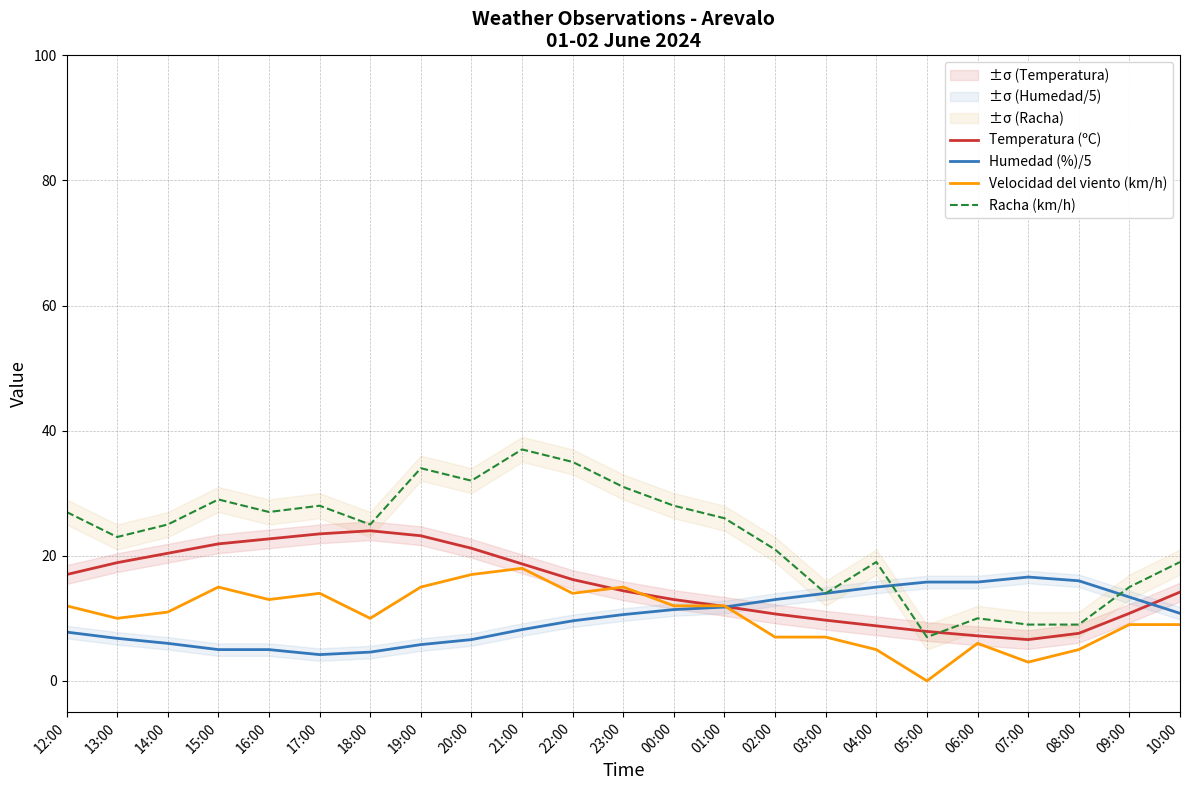

Which series has the largest total across all categories?

Racha (km/h)